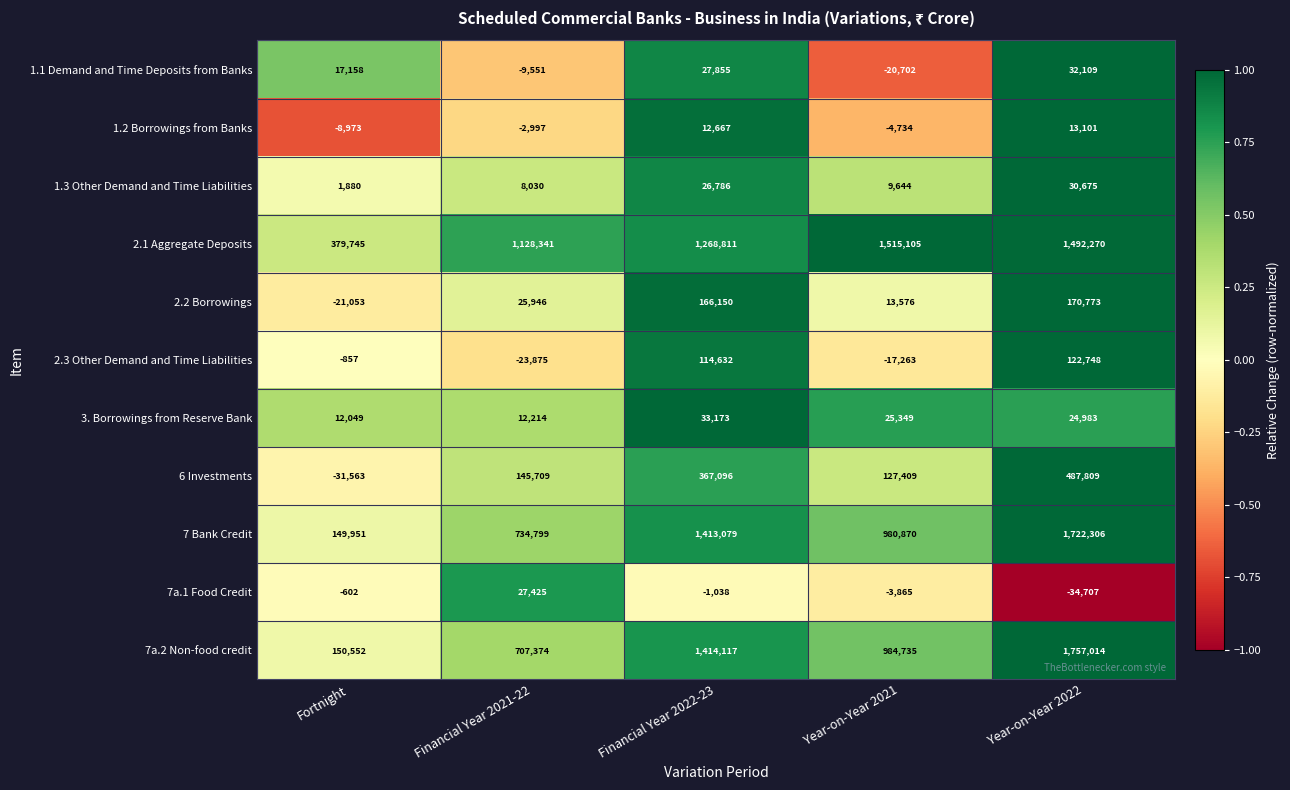

At how many categories does at least one series exceed 0?

5